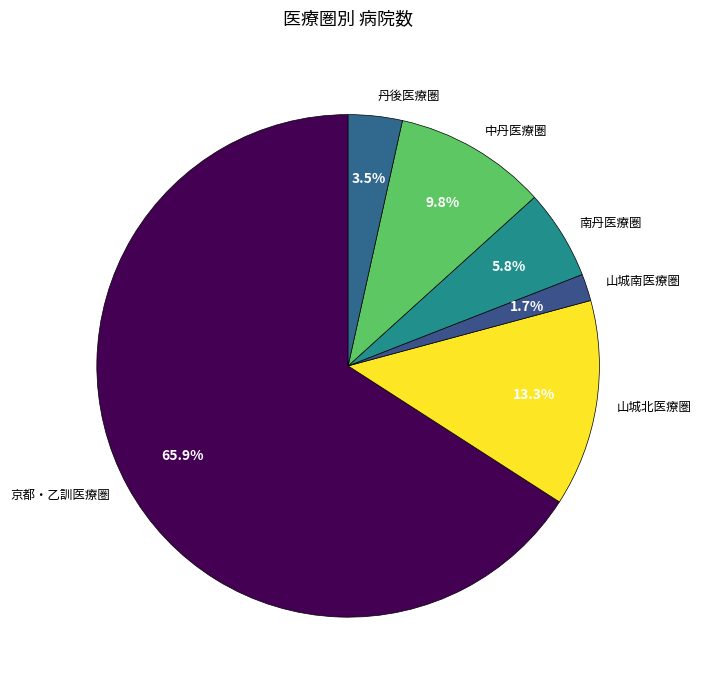

How many segments does this pie chart have?

6